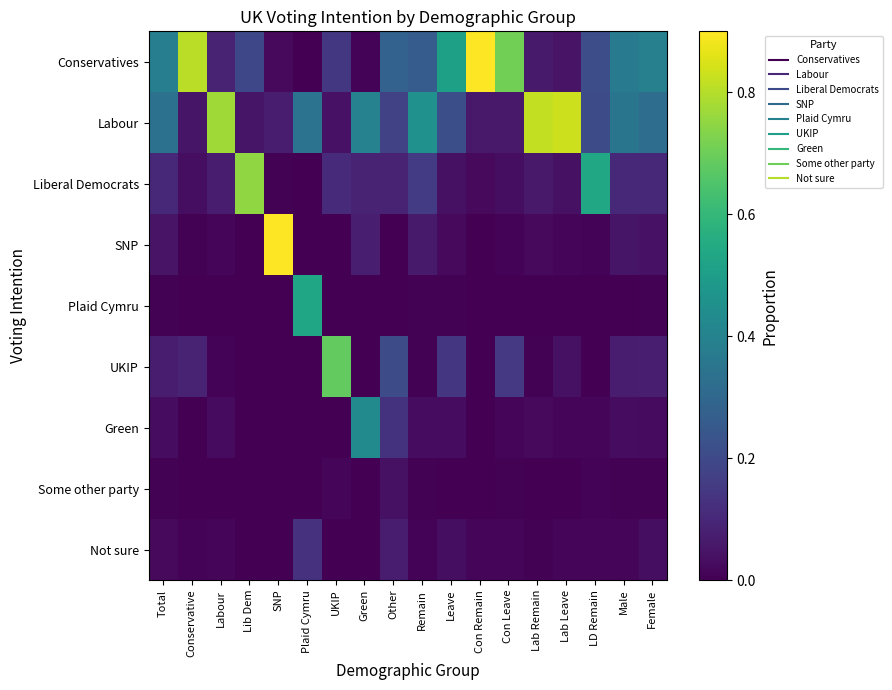

Which has a higher value, SNP or Labour?

Labour